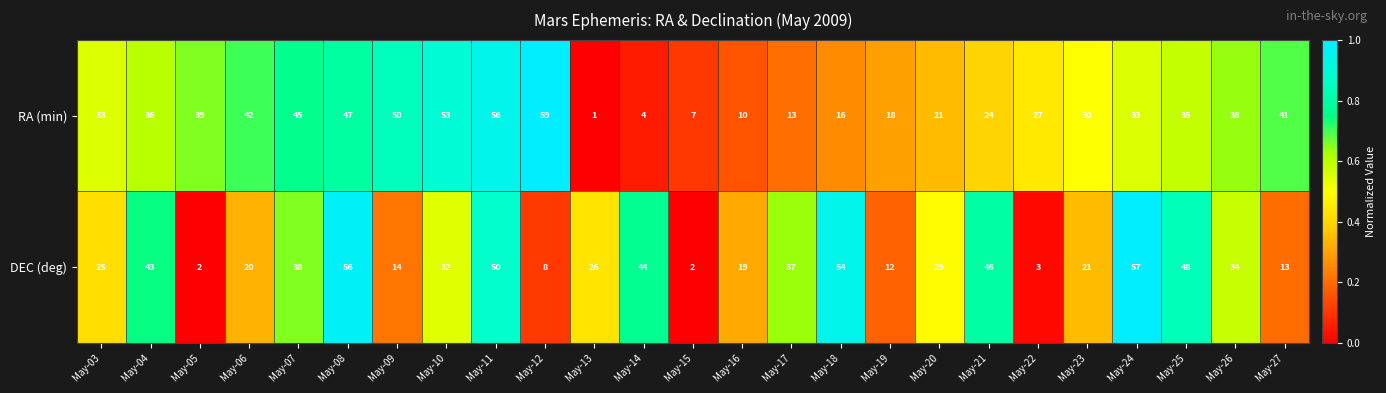

Is it true that RA (min) equals 50 at May-24?

False